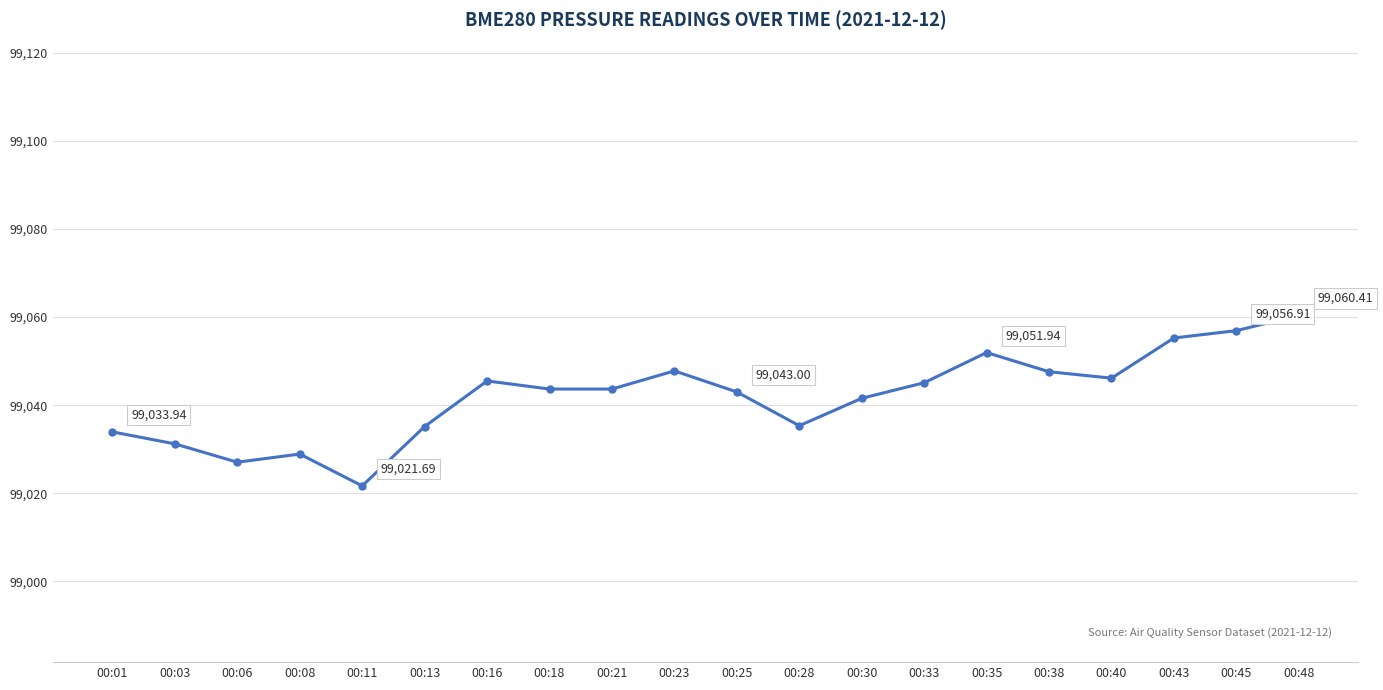

What is the ratio of the value at 00:16 to the value at 00:11?

1.0